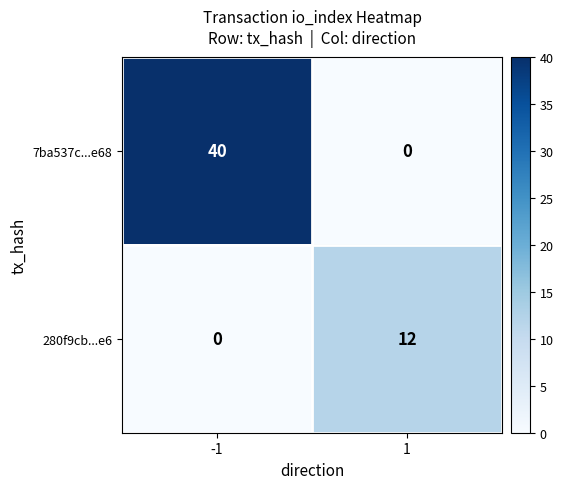

Reading left to right, list all the values displayed in this chart.

7ba537c...e68: 40	0
280f9cb...e6: 0	12